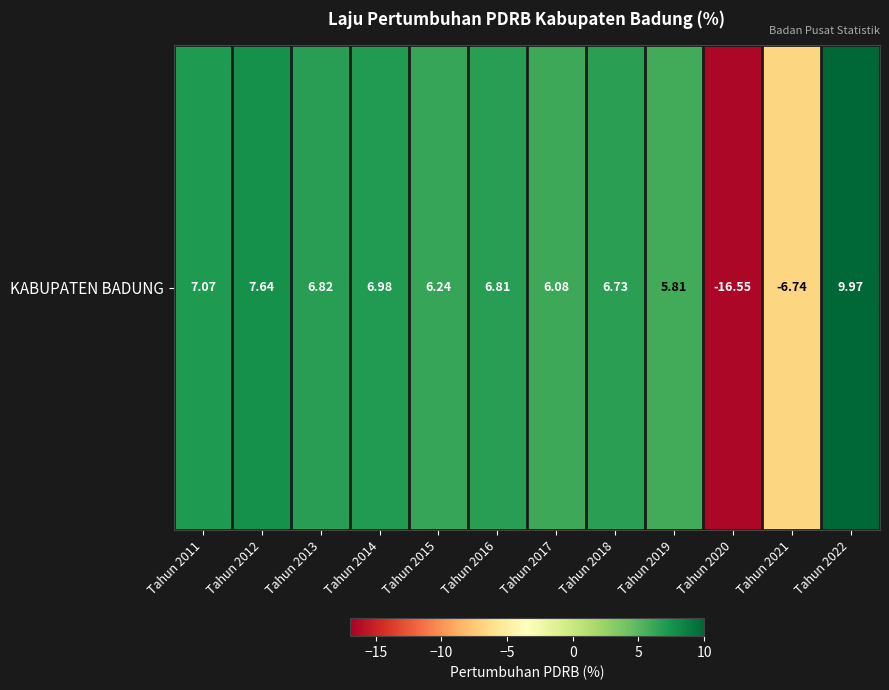

At which label does the data first exceed 6?

Tahun 2011